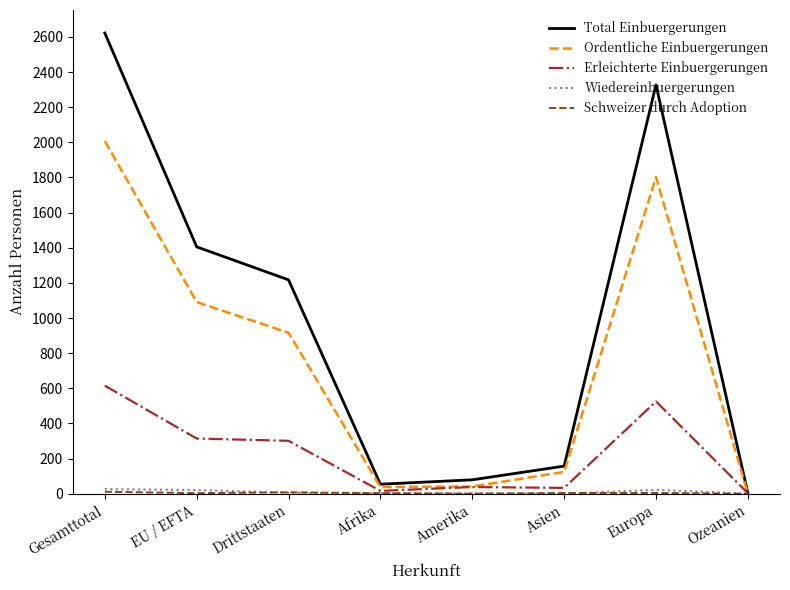

True or false: Ordentliche Einbuergerungen has more than 1 interior local peaks.

False